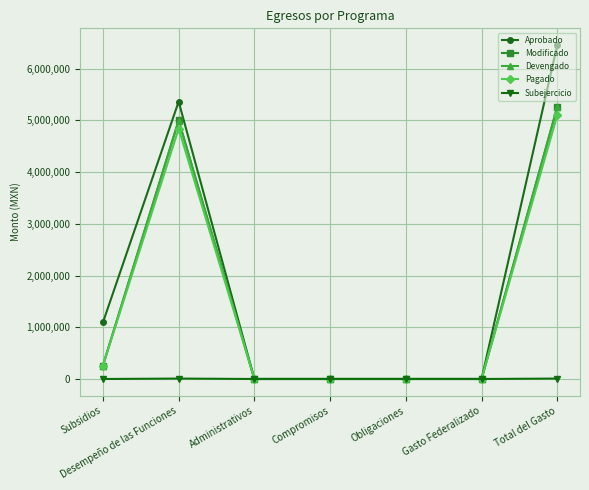

Which series has the widest spread of values?

Aprobado